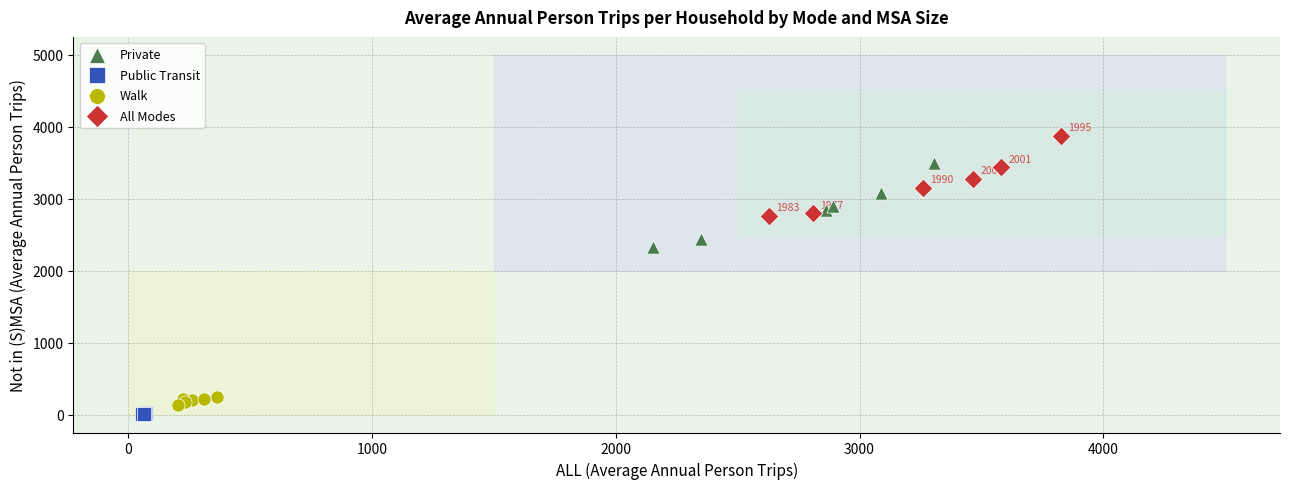

Which series reaches the minimum Y coordinate?

Public Transit